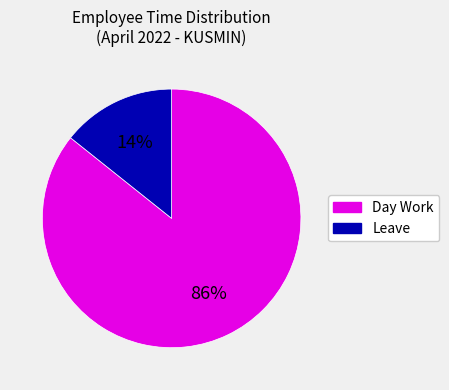

To the nearest percent, what is the average slice percentage?

50%